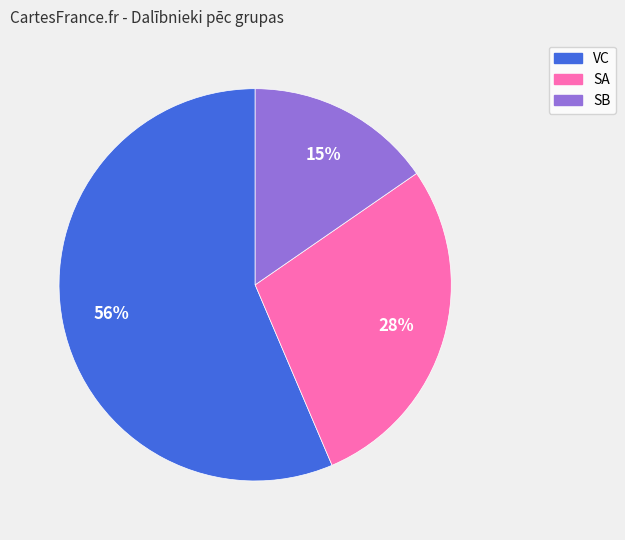

What percentage is the SB slice, to the nearest percent?

15%